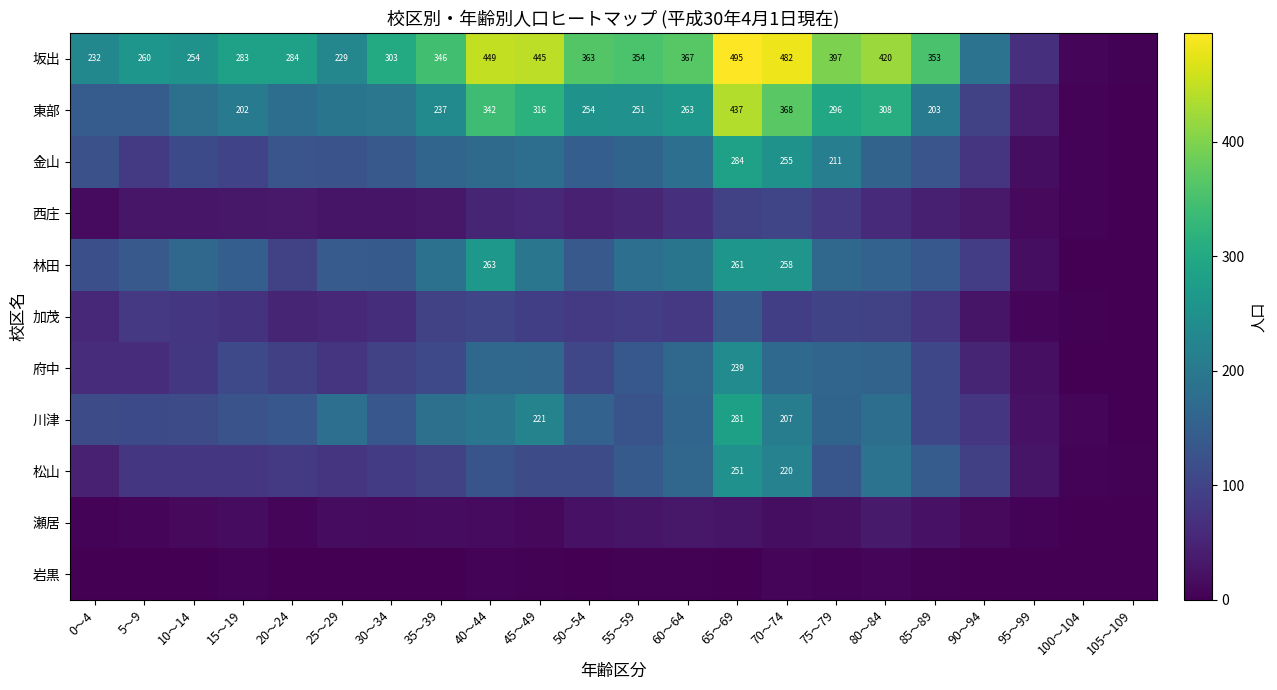

What is the difference between the 東部 values at 85～89 and 45～49?

113